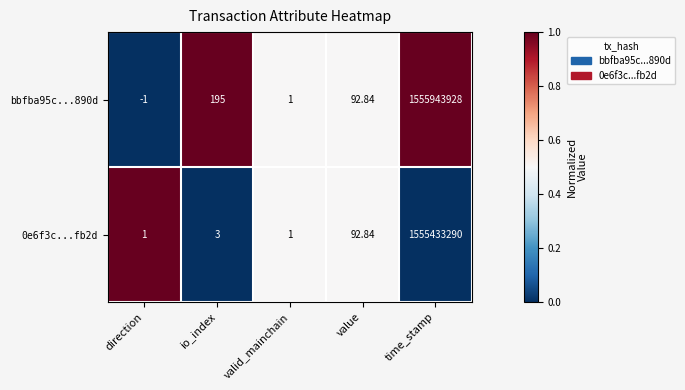

List the labels in order of bbfba95c...890d value, largest first.

time_stamp, io_index, value, valid_mainchain, direction